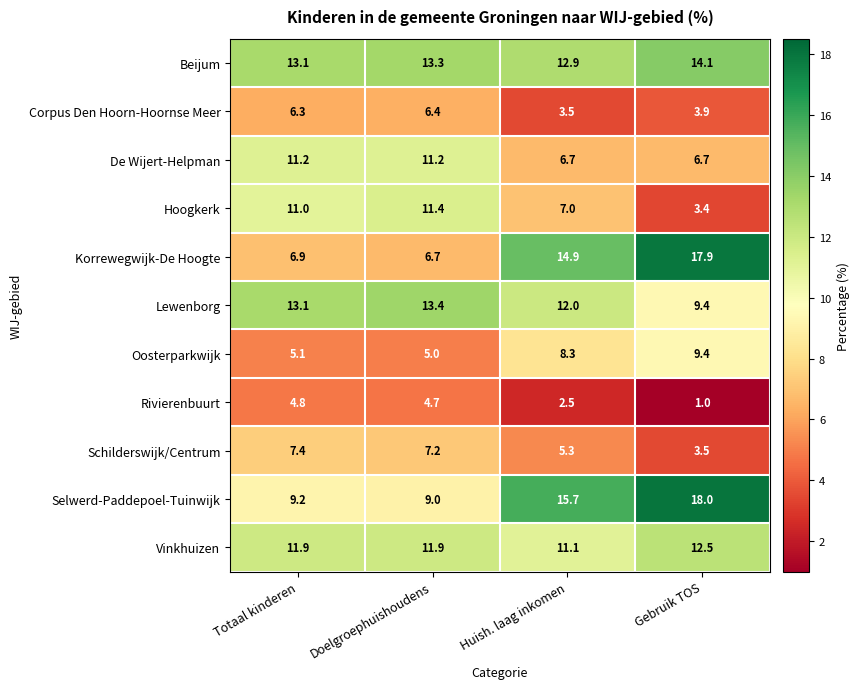

Count the number of categories in the chart.

4